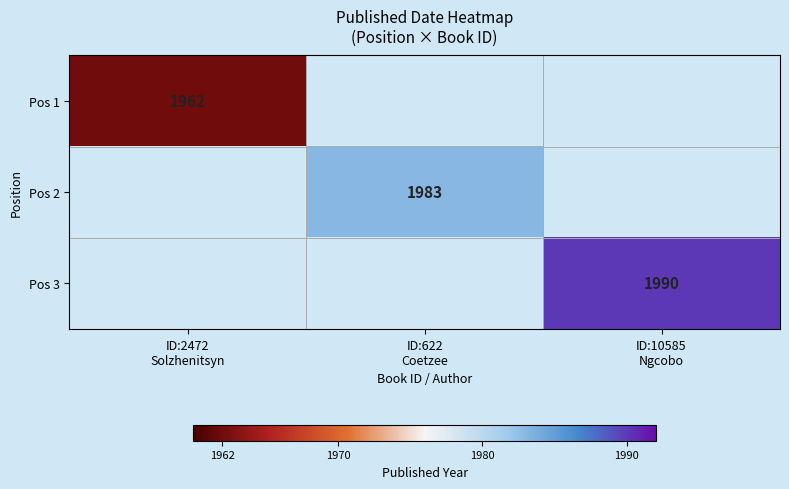

Between ID:2472
Solzhenitsyn and ID:10585
Ngcobo, which is larger?

ID:10585
Ngcobo